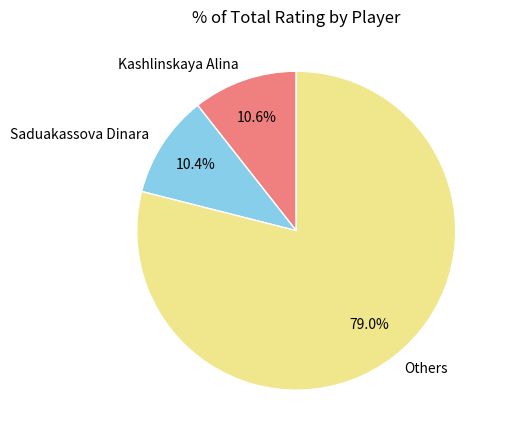

What is the largest slice in the pie chart?

Others